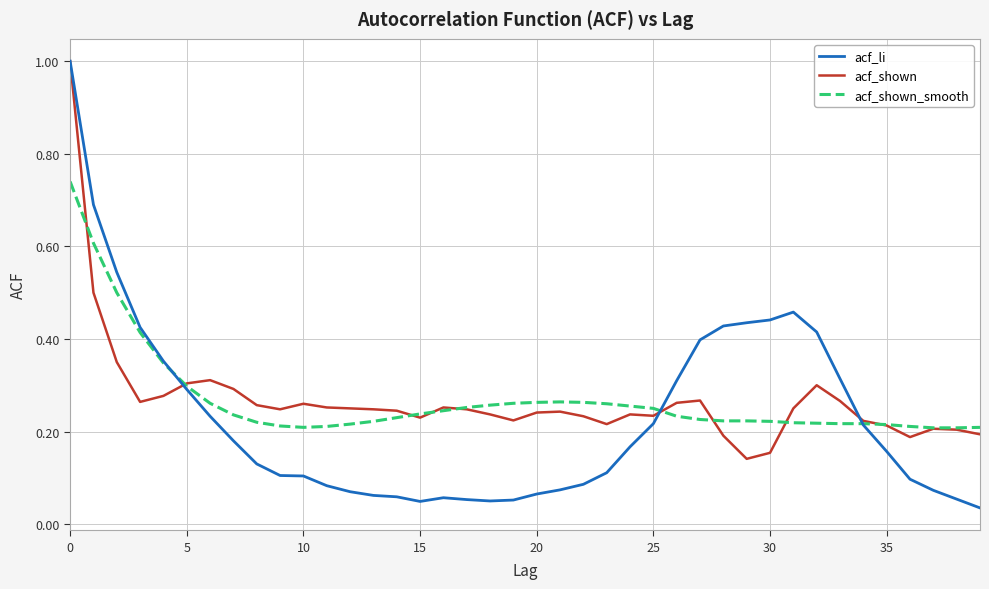

What are all the series names shown in the legend?

acf_li, acf_shown, acf_shown_smooth